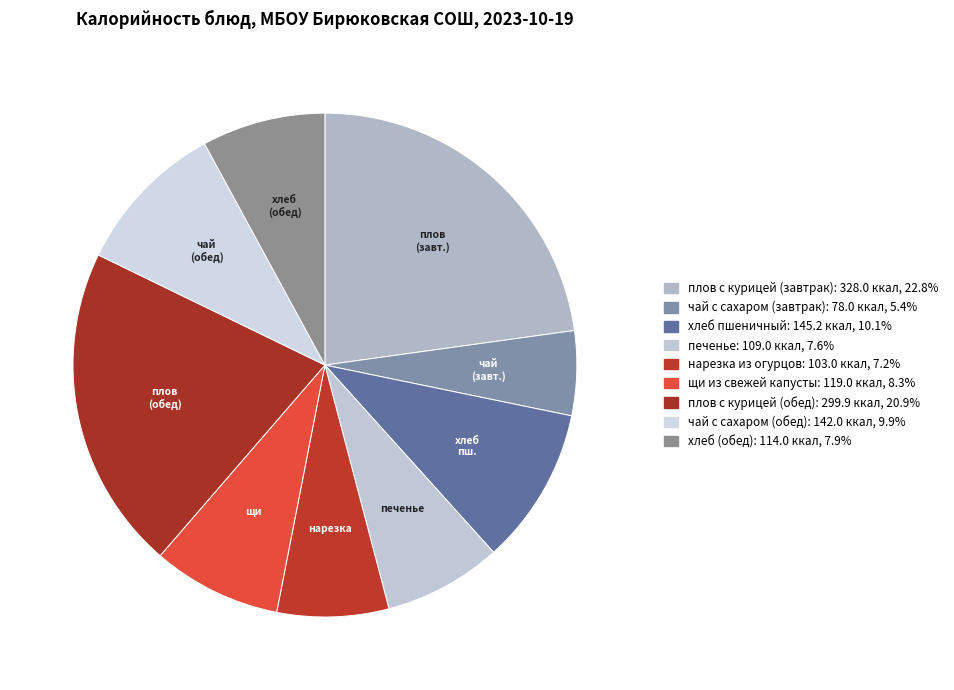

Which slice is the largest?

плов с курицей (завтрак)